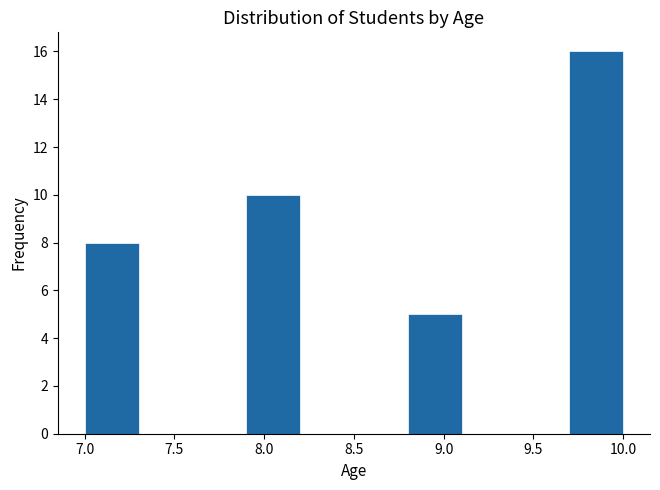

Reading left to right, list every bar in this chart as the range it spans on the x-axis followed by its height. The values are not printed on the chart, so give them approximately, as read against the axis.

7.0 to 7.3: 8
7.3 to 7.6: 0
7.6 to 7.9: 0
7.9 to 8.2: 10
8.2 to 8.5: 0
8.5 to 8.8: 0
8.8 to 9.1: 5
9.1 to 9.4: 0
9.4 to 9.7: 0
9.7 to 10.0: 16